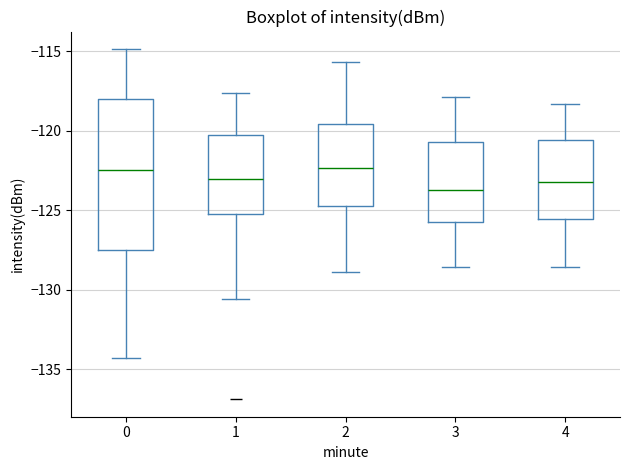

Reading left to right, transcribe this box plot: for each box, give where its median line is, the range the box spans, and where its two whiskers end, as read against the y-axis. The values are not printed on the chart, so give them approximately, as read against the axis.

0: median -122.5, box -127.5 to -118.0, whiskers -134.5 to -115.0
1: median -123.0, box -125.0 to -120.5, whiskers -130.5 to -117.5
2: median -122.5, box -125.0 to -119.5, whiskers -129.0 to -115.5
3: median -123.5, box -126.0 to -120.5, whiskers -128.5 to -118.0
4: median -123.0, box -125.5 to -120.5, whiskers -128.5 to -118.5